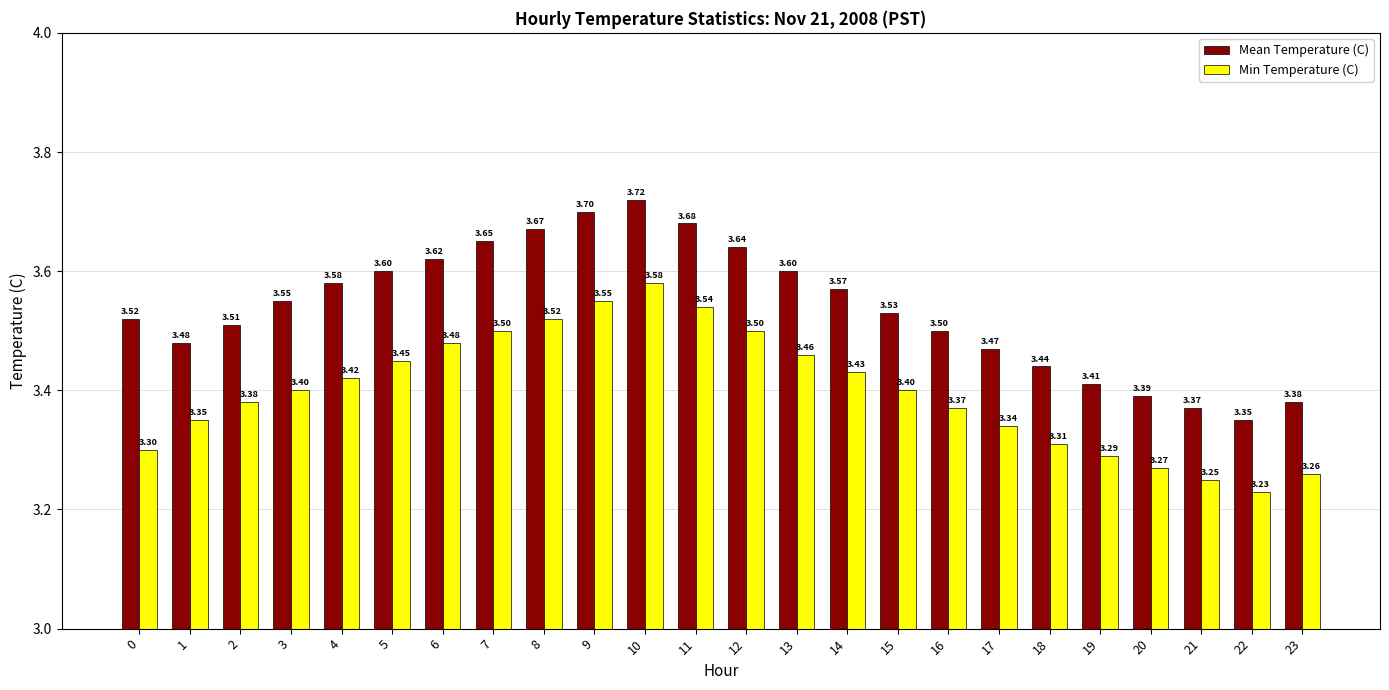

What is the sum of the Min Temperature (C) values at 3 and 15?

6.8